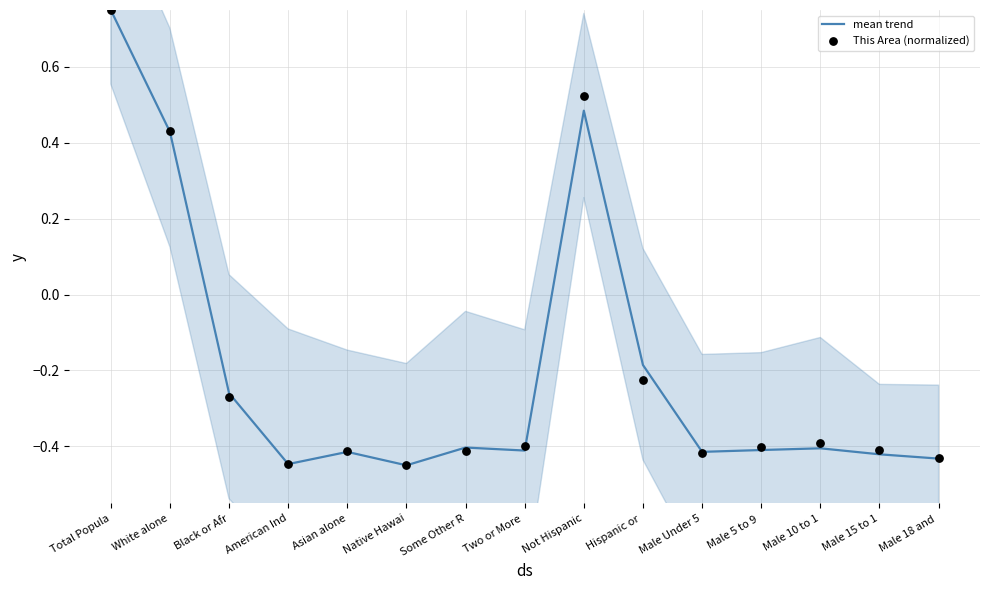

At which category is the sum across all series the highest?

Total Popula